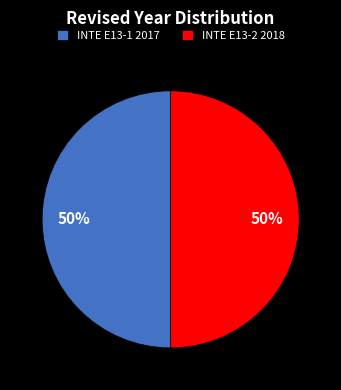

Is it true that INTE E13-2 2018 is 64% of the pie?

False